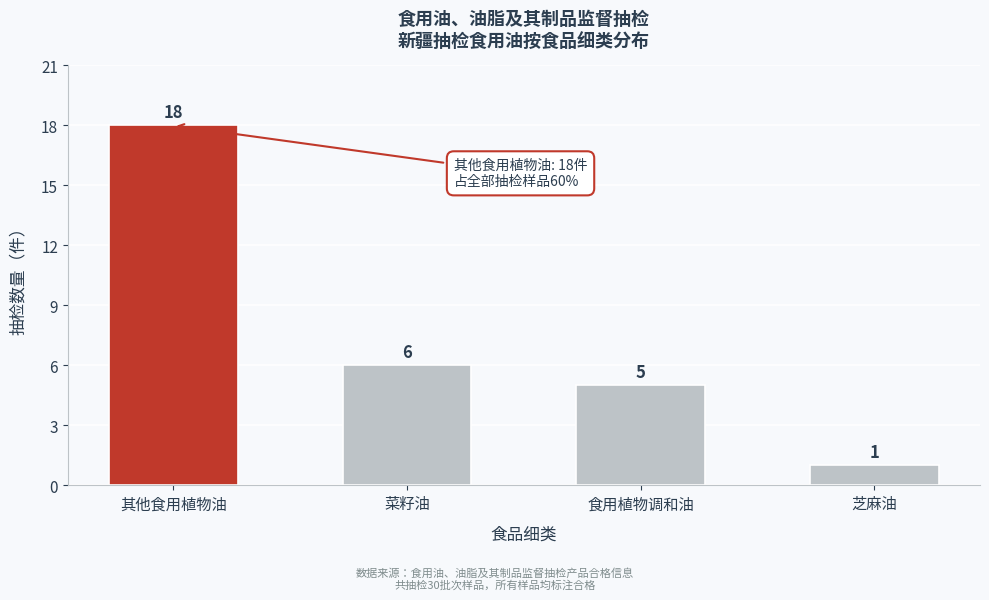

Reading left to right, what are all the values shown in this chart?

其他食用植物油=18	菜籽油=6	食用植物调和油=5	芝麻油=1